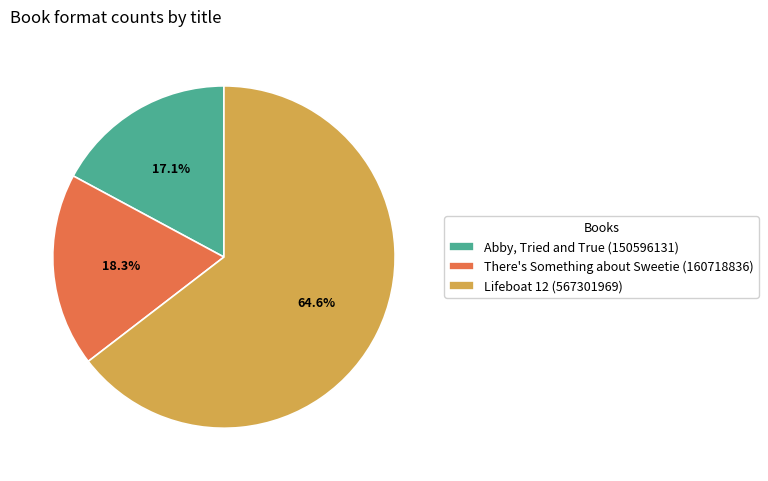

Combined, do There's Something about Sweetie and Abby, Tried and True account for over 50%?

No